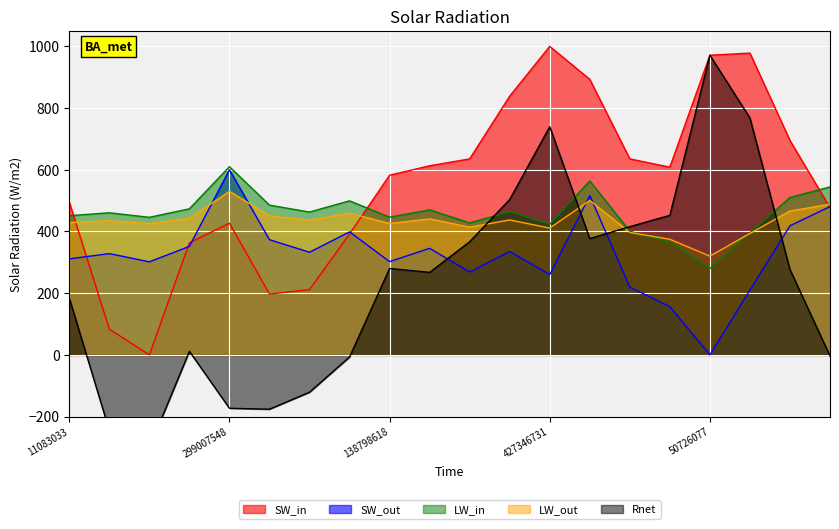

Where do Tmag and RA first cross each other?

11083033 and 250134805